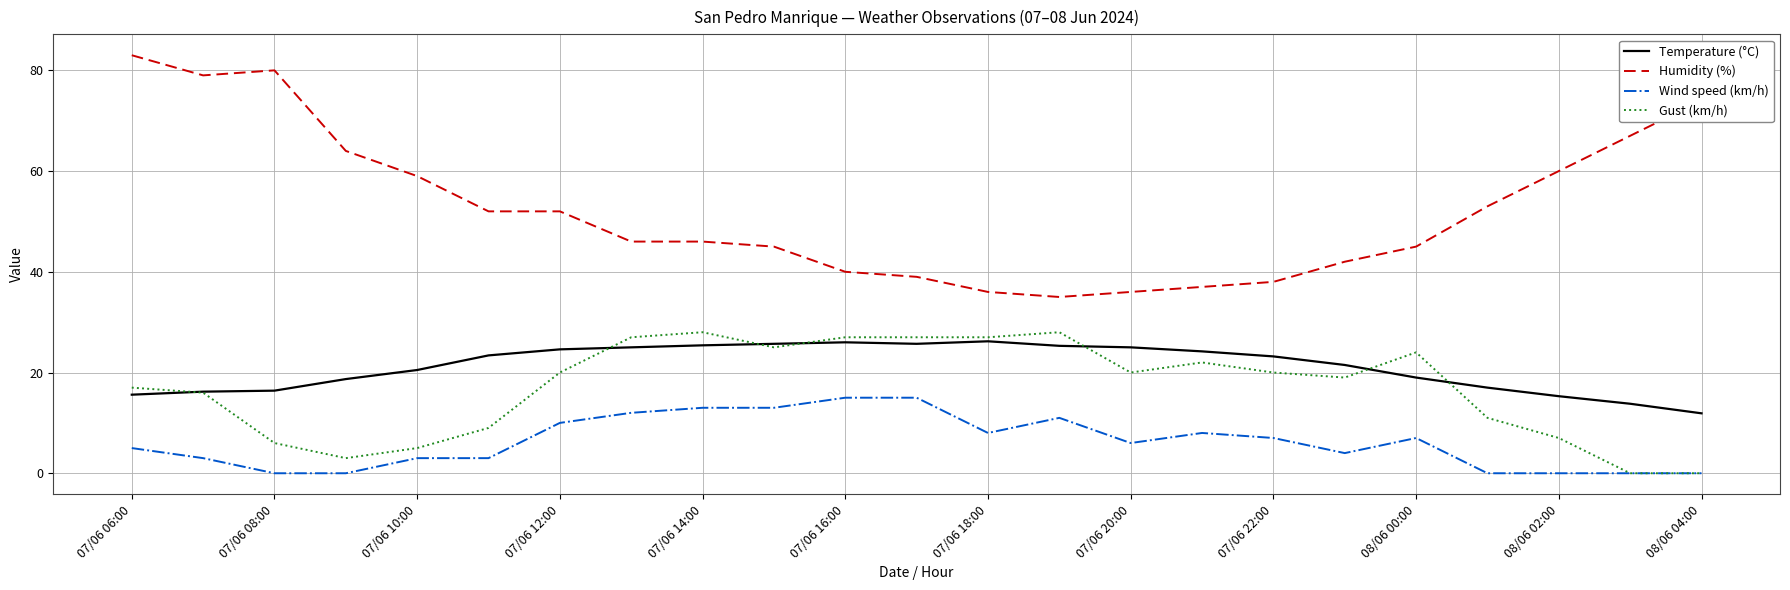

Which series has the widest spread of values?

Humidity (%)